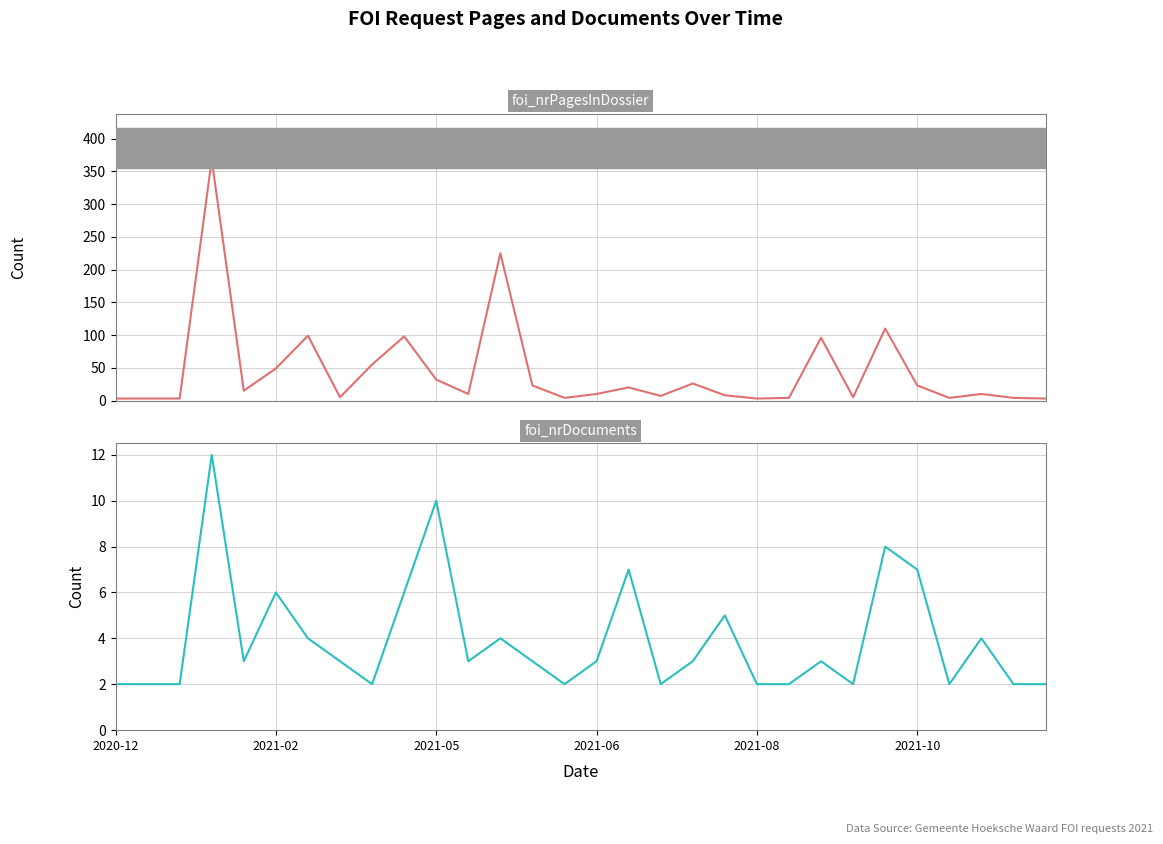

Which series changed the most between 11 and 22?

foi_nrPagesInDossier